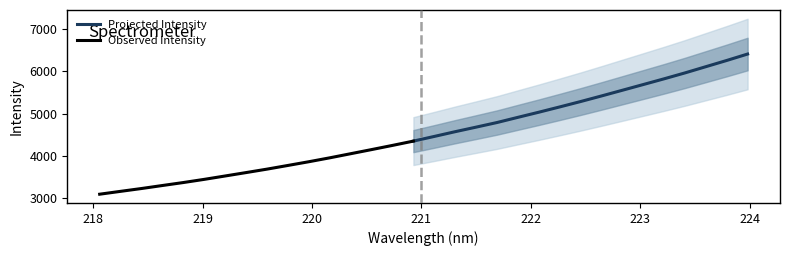

Which category has the lowest value across all series?

218.0596